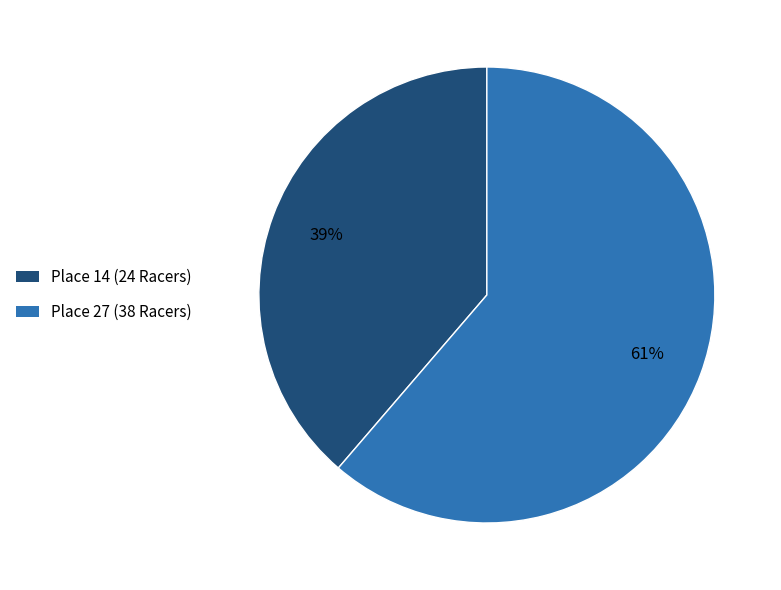

Combined, do Place 14 (24 Racers) and Place 27 (38 Racers) account for over 50%?

Yes